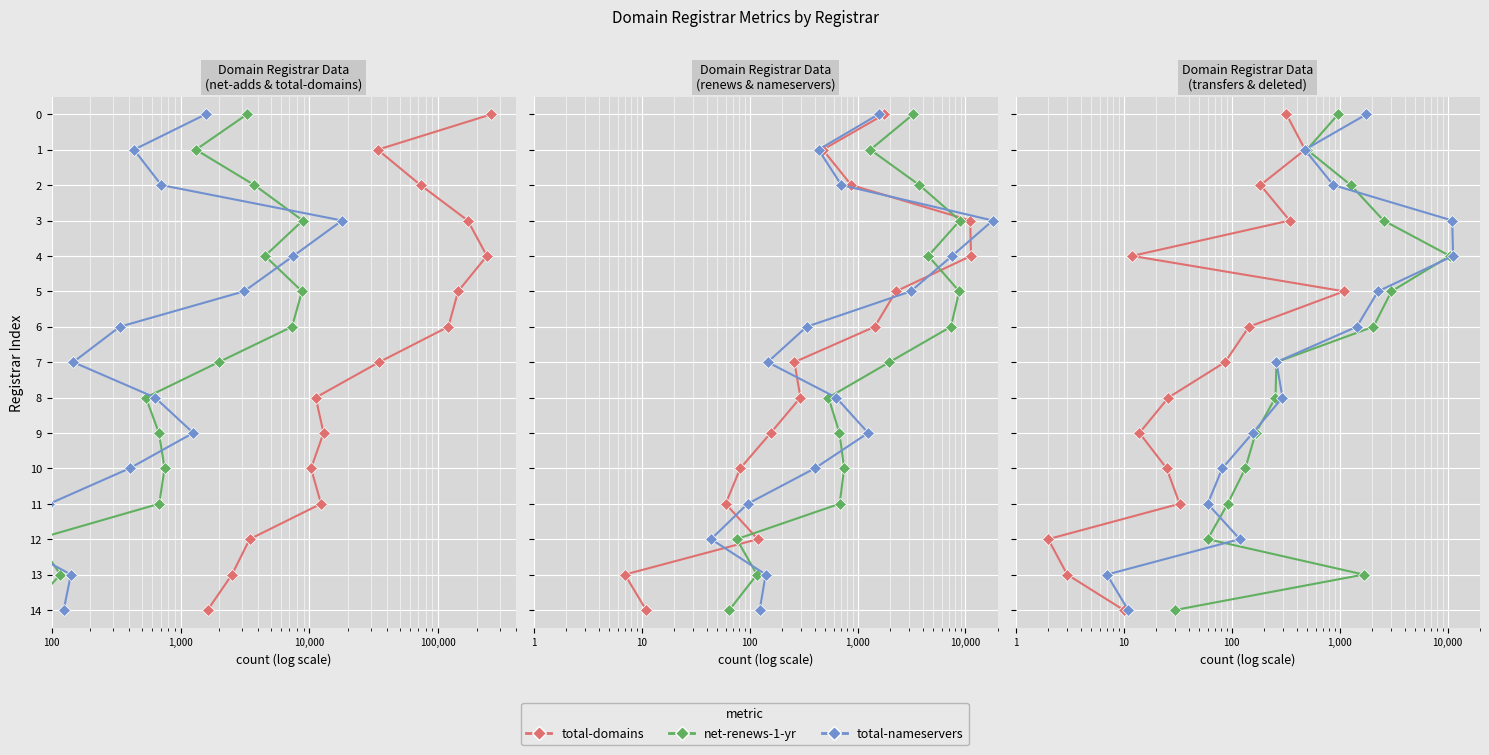

How many values in net-renews-1-yr are above zero?

14